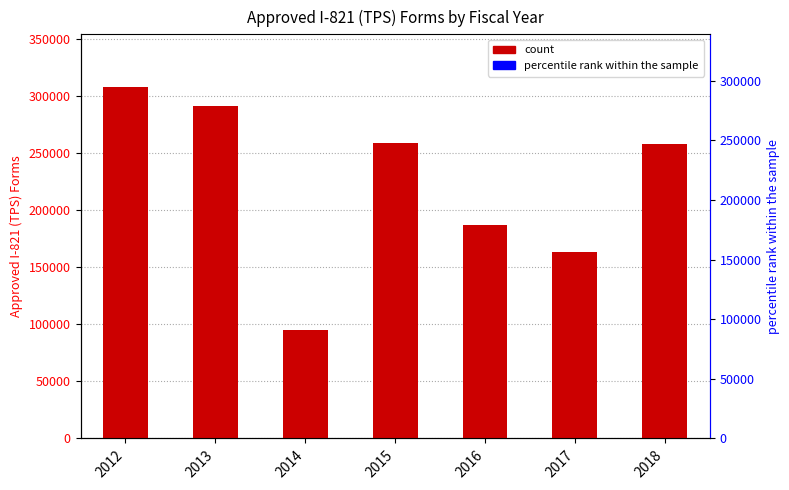

Reading left to right, extract all data points from this chart.

2012=308062	2013=291258	2014=94837	2015=258722	2016=187521	2017=163093	2018=258275